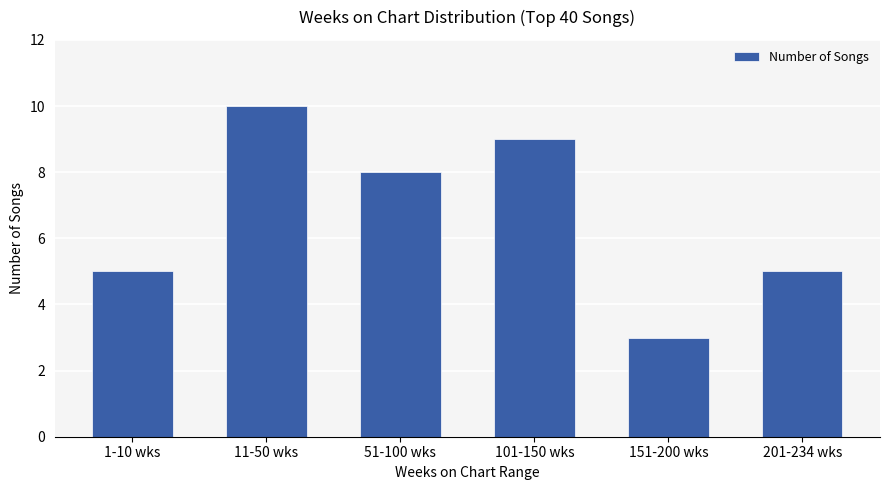

What is the label of the 4th bar from the left?

101-150 wks